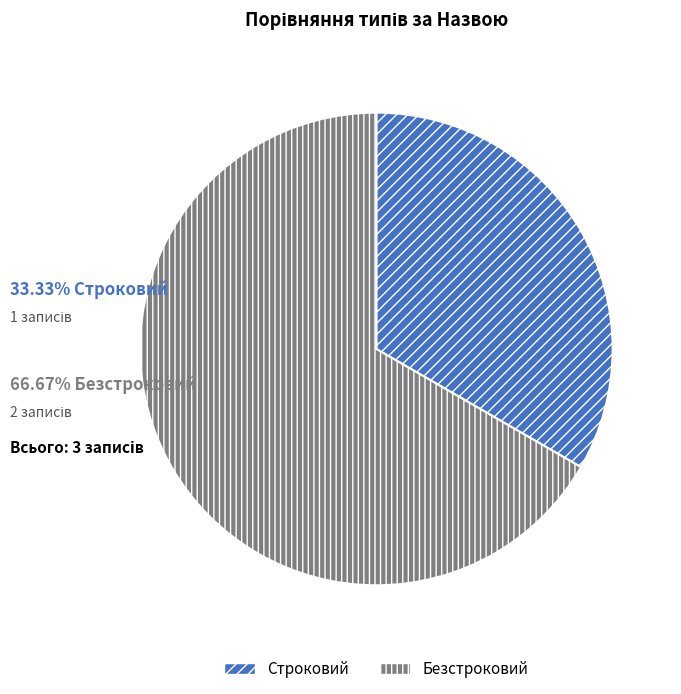

Which slice is the smallest?

Строковий